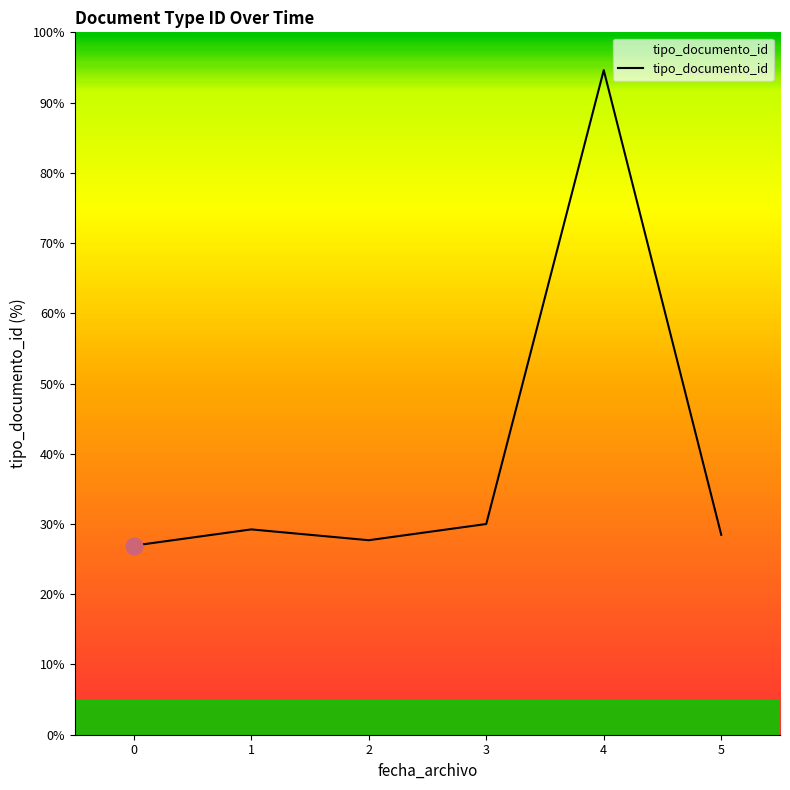

Where is the first local minimum?

2